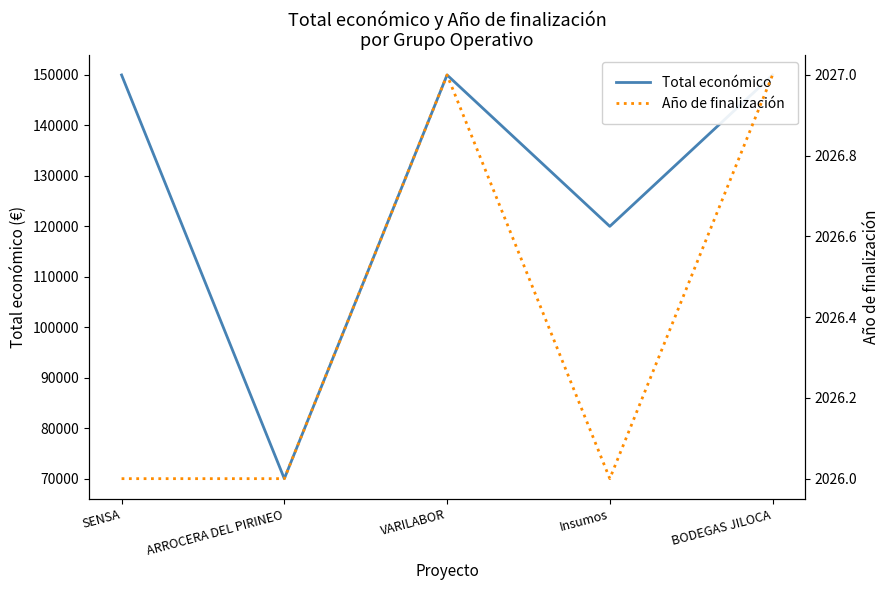

What is the total value across all series at BODEGAS JILOCA?

152027